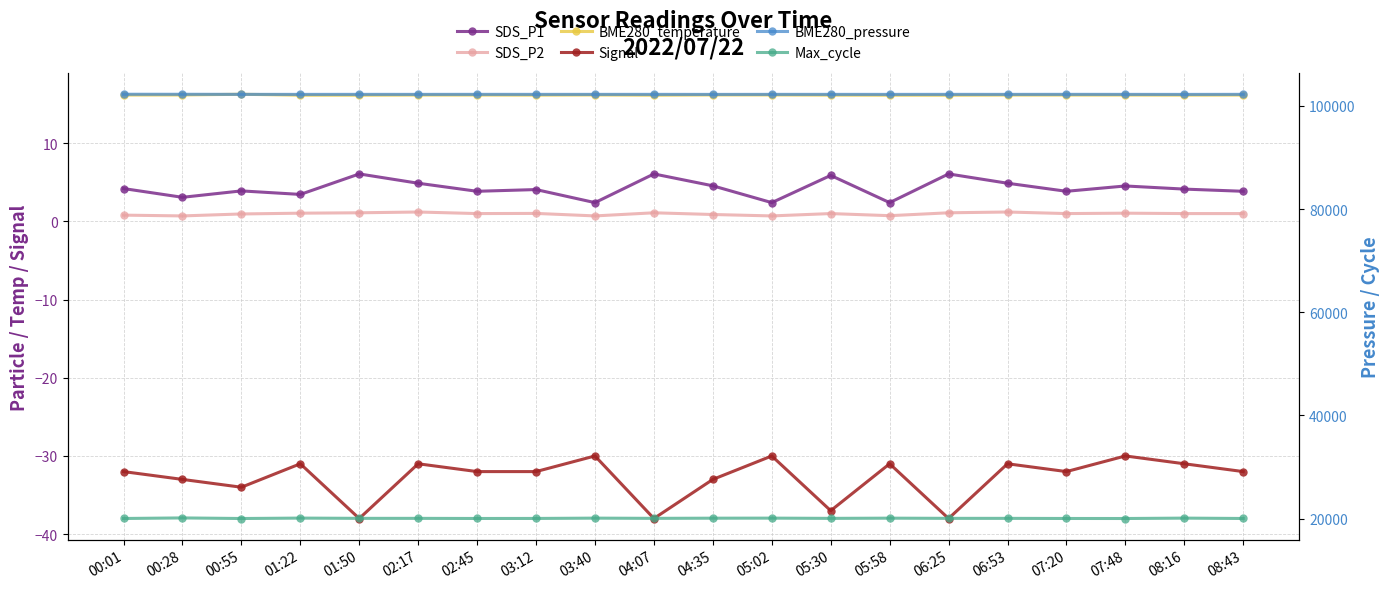

True or false: Max_cycle and BME280_temperature cross at least once.

False